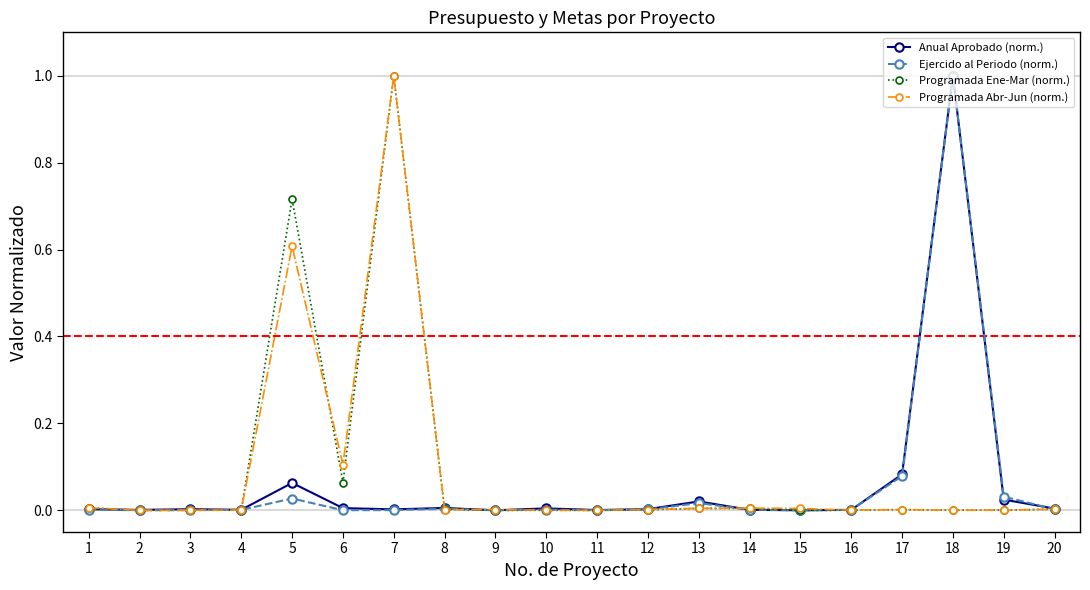

What is the maximum value shown in the chart?

1.0